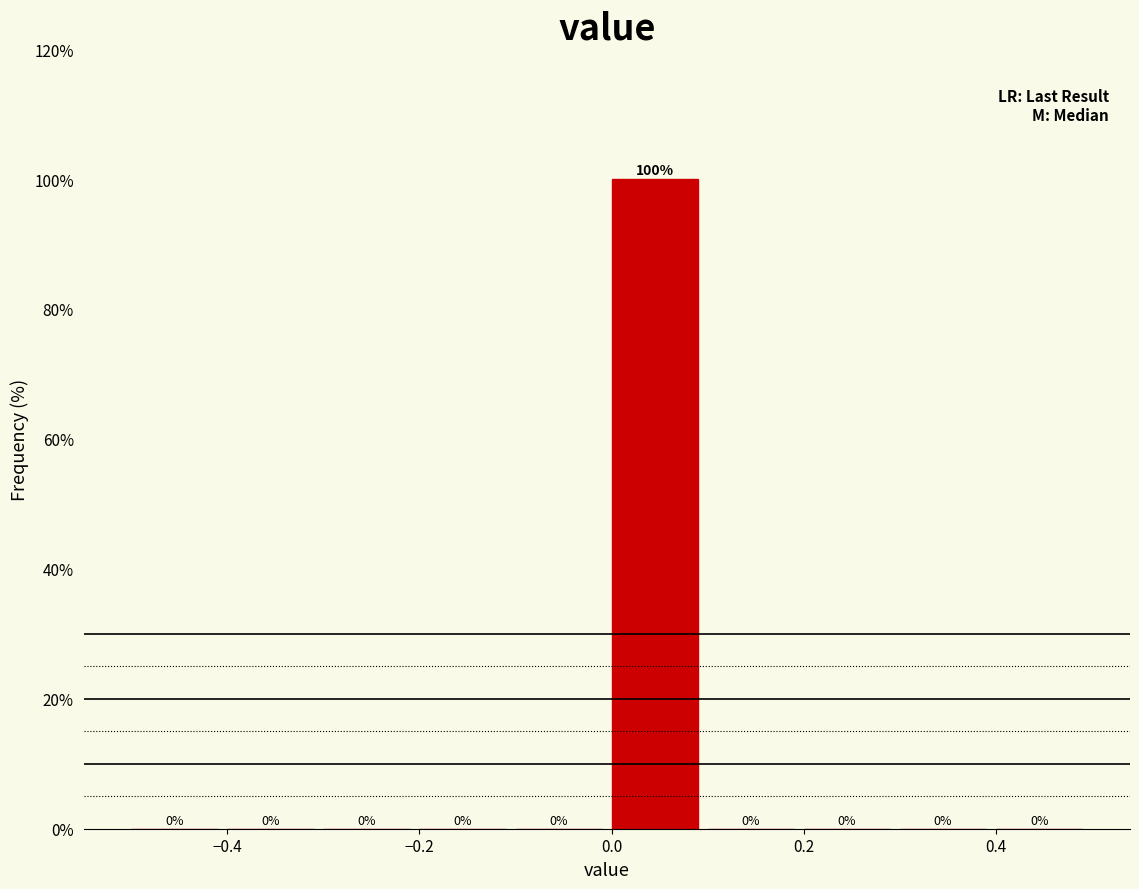

Reading left to right, transcribe this chart: for each bar, give the range it covers on the x-axis and its height.

-0.5 to -0.4: 0
-0.4 to -0.3: 0
-0.3 to -0.2: 0
-0.2 to -0.1: 0
-0.1 to 0.0: 0
0.0 to 0.1: 100
0.1 to 0.2: 0
0.2 to 0.3: 0
0.3 to 0.4: 0
0.4 to 0.5: 0